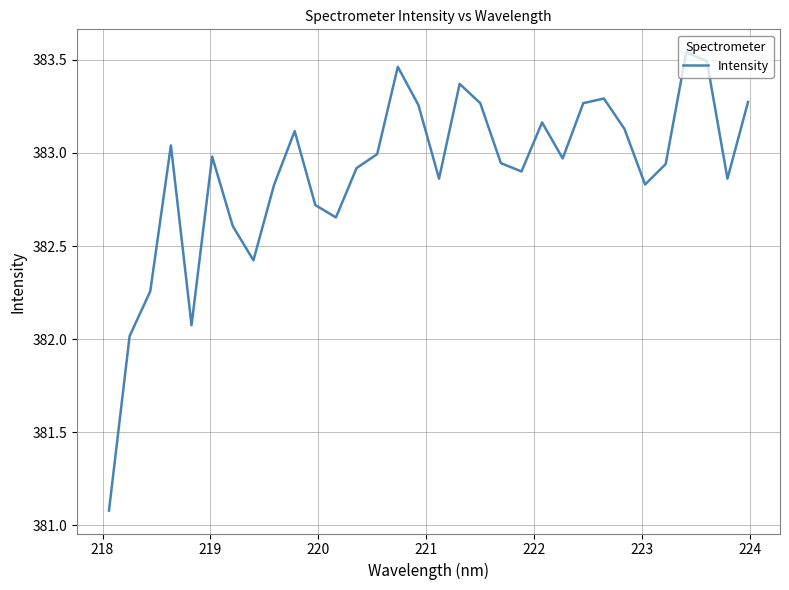

What is the value of the 10th point from the left?

383.1